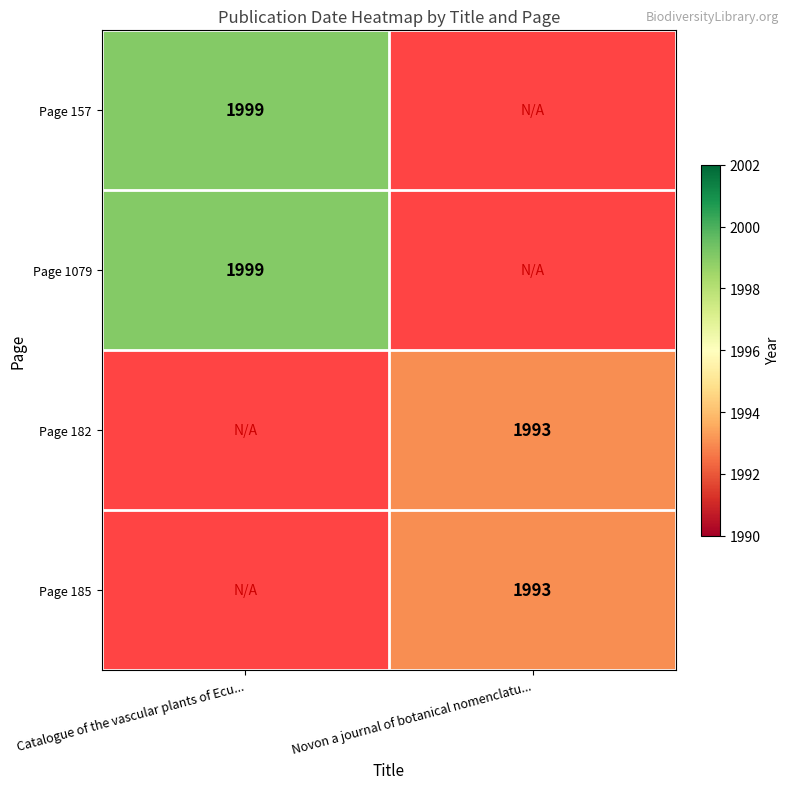

Which category has the highest value across all series?

Catalogue of the vascular plants of Ecu...